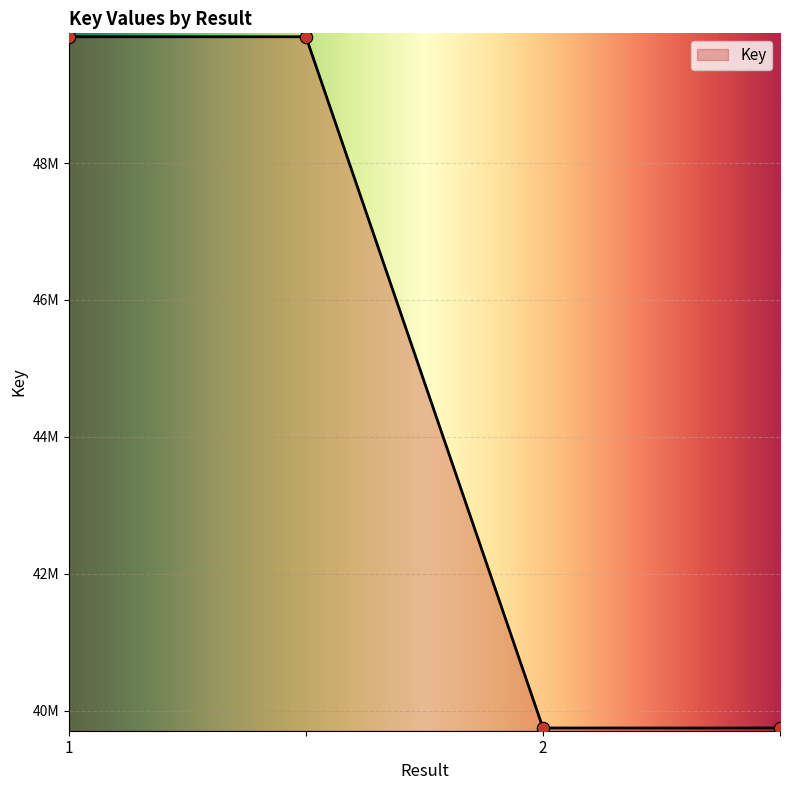

Does the chart have visible grid lines?

Yes